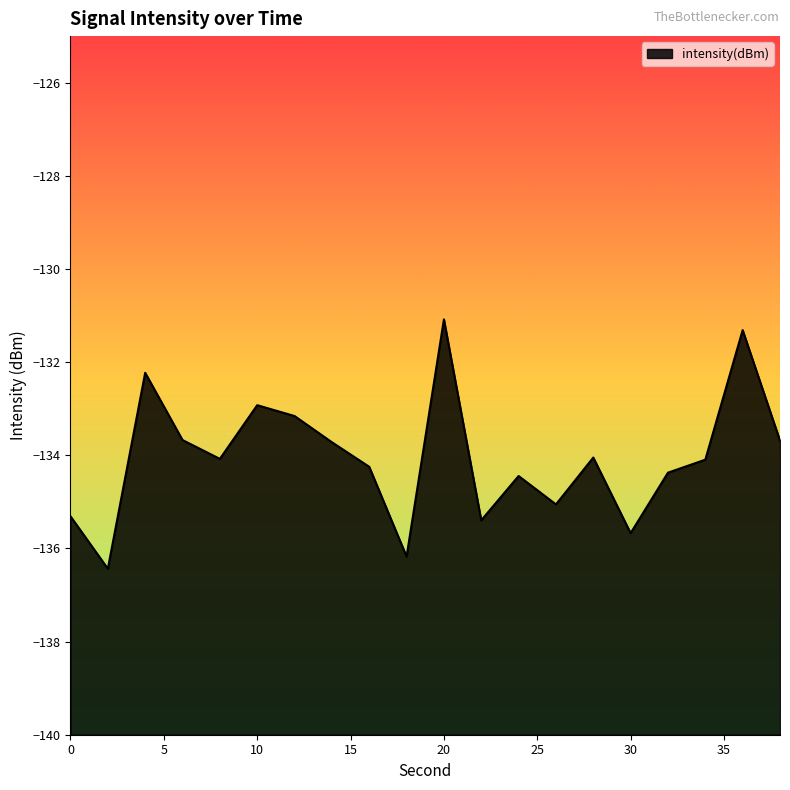

Reading right to left, what are all the values shown in this chart?

38=-133.7	36=-131.3	34=-134.1	32=-134.4	30=-135.7	28=-134.0	26=-135.1	24=-134.4	22=-135.4	20=-131.1	18=-136.2	16=-134.2	14=-133.7	12=-133.2	10=-132.9	8=-134.1	6=-133.7	4=-132.2	2=-136.4	0=-135.3